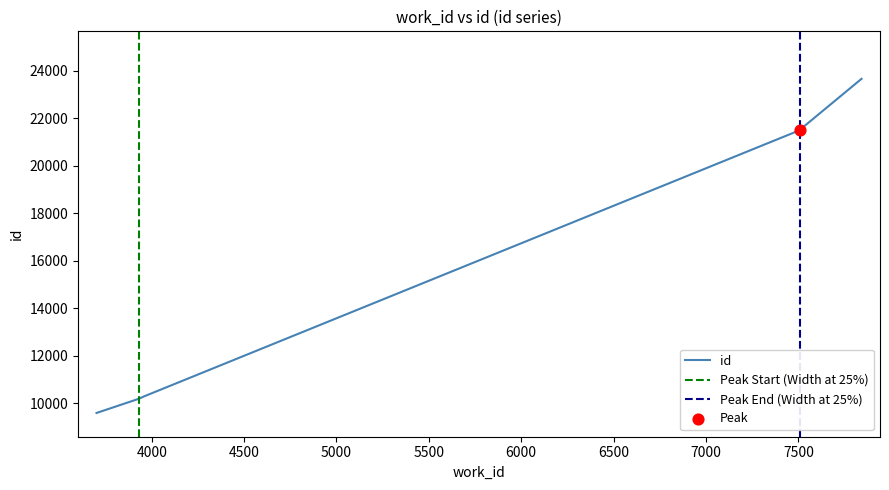

Approximately how many times larger is the value at 3701 compared to 3928?

0.9